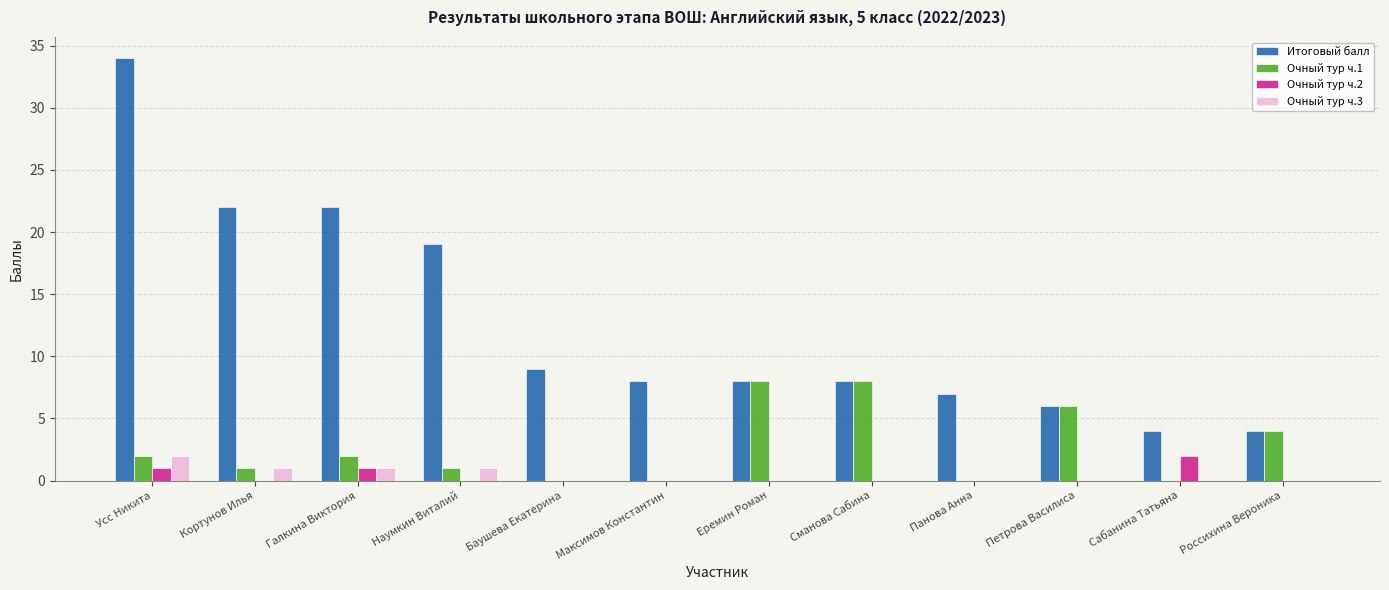

What is the sum of all Очный тур ч.3 values?

5